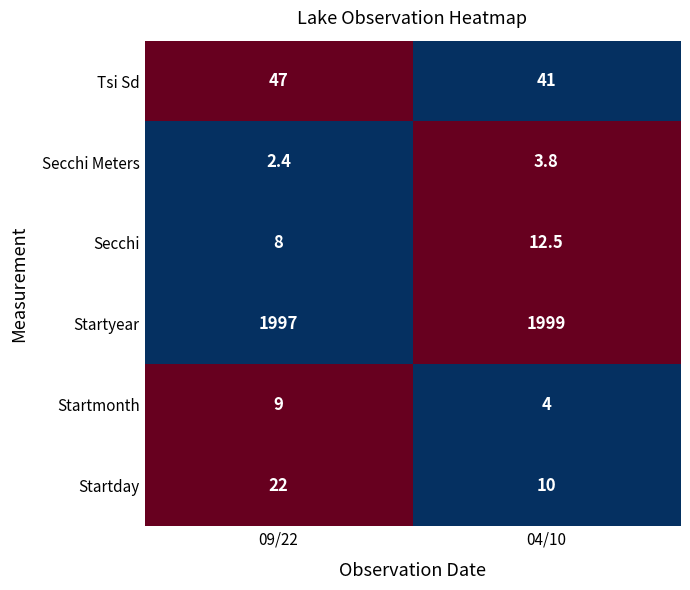

Which series has the largest range (max minus min)?

Startday